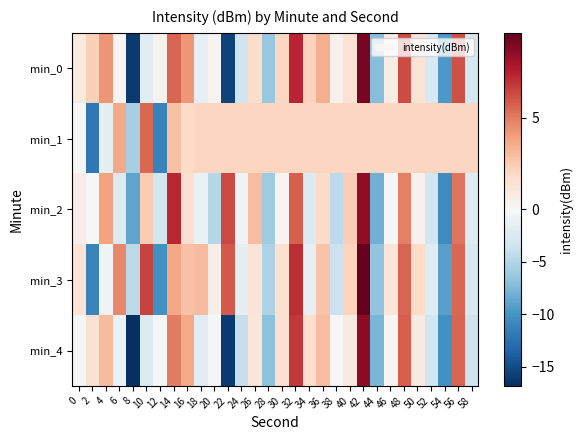

Reading right to left, what are all the values shown in this chart?

min_0: 58=-2.9	56=6.1	54=-9.6	52=-2.6	50=1.3	48=6.3	46=0.7	44=-7.2	42=9.2	40=1.4	38=0.4	36=3.5	34=2.2	32=7.4	30=2.0	28=-6.4	26=1.7	24=-3.4	22=-15.6	20=0.3	18=-1.4	16=4.2	14=5.6	12=0.4	10=-1.8	8=-16.1	6=0.2	4=4.2	2=2.3	0=0.9
min_1: 58=2.1	56=2.1	54=2.1	52=2.1	50=2.1	48=2.1	46=2.1	44=2.1	42=2.1	40=2.1	38=2.1	36=2.1	34=2.1	32=2.1	30=2.1	28=2.1	26=2.1	24=2.1	22=2.1	20=2.1	18=2.1	16=1.9	14=2.8	12=-11.2	10=5.6	8=-5.6	6=3.7	4=-1.7	2=-12.1	0=0.1
min_2: 58=-2.1	56=5.2	54=-10.6	52=-3.2	50=0.5	48=4.9	46=0.1	44=-8.0	42=8.6	40=2.4	38=-4.3	36=1.9	34=-2.4	32=5.8	30=0.3	28=-5.9	26=3.0	24=-0.5	22=6.4	20=-4.8	18=-1.1	16=1.7	14=7.3	12=-3.0	10=2.5	8=-8.9	6=-2.2	4=3.9	2=-0.0	0=0.7
min_3: 58=-2.6	56=5.6	54=-9.1	52=-2.0	50=1.8	48=5.7	46=1.2	44=-6.6	42=9.7	40=2.2	38=-3.6	36=2.8	34=-1.3	32=7.2	30=1.5	28=-5.1	26=1.3	24=-1.6	22=6.0	20=0.6	18=3.1	16=2.9	14=3.8	12=-10.2	10=6.6	8=-4.5	6=4.7	4=-0.7	2=-11.1	0=1.4
min_4: 58=-3.4	56=5.7	54=-10.1	52=-3.1	50=0.9	48=5.8	46=0.2	44=-7.6	42=8.7	40=0.9	38=-0.0	36=3.0	34=1.7	32=6.9	30=1.5	28=-6.9	26=1.2	24=-3.9	22=-16.1	20=-0.2	18=-1.9	16=3.7	14=5.0	12=-0.1	10=-2.3	8=-16.8	6=-1.0	4=3.1	2=1.5	0=-0.3